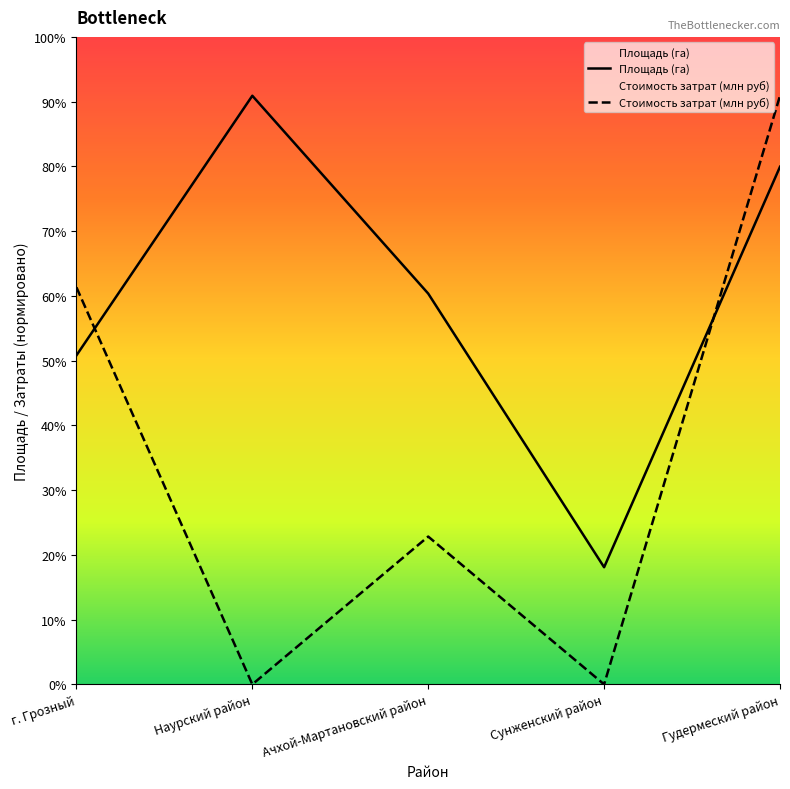

Between which two adjacent categories do Площадь (га) and Стоимость затрат first intersect?

г. Грозный and Наурский район